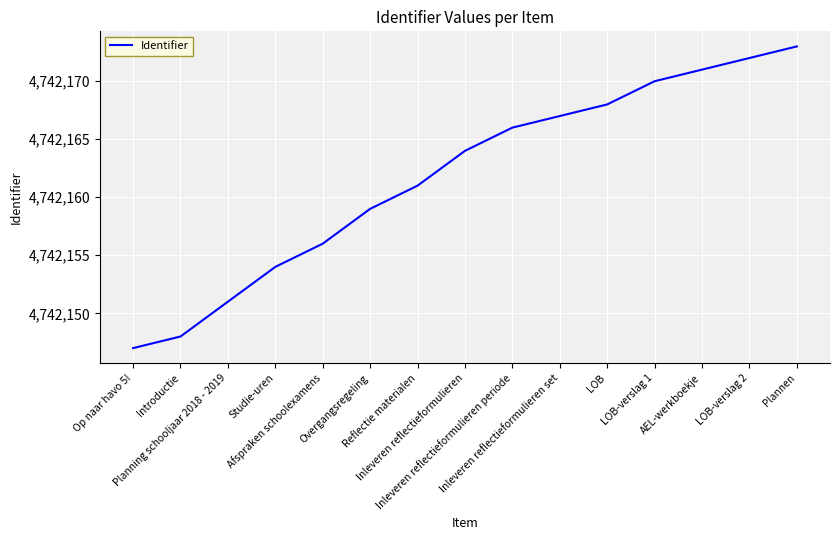

What is the difference between the maximum and minimum values?

26